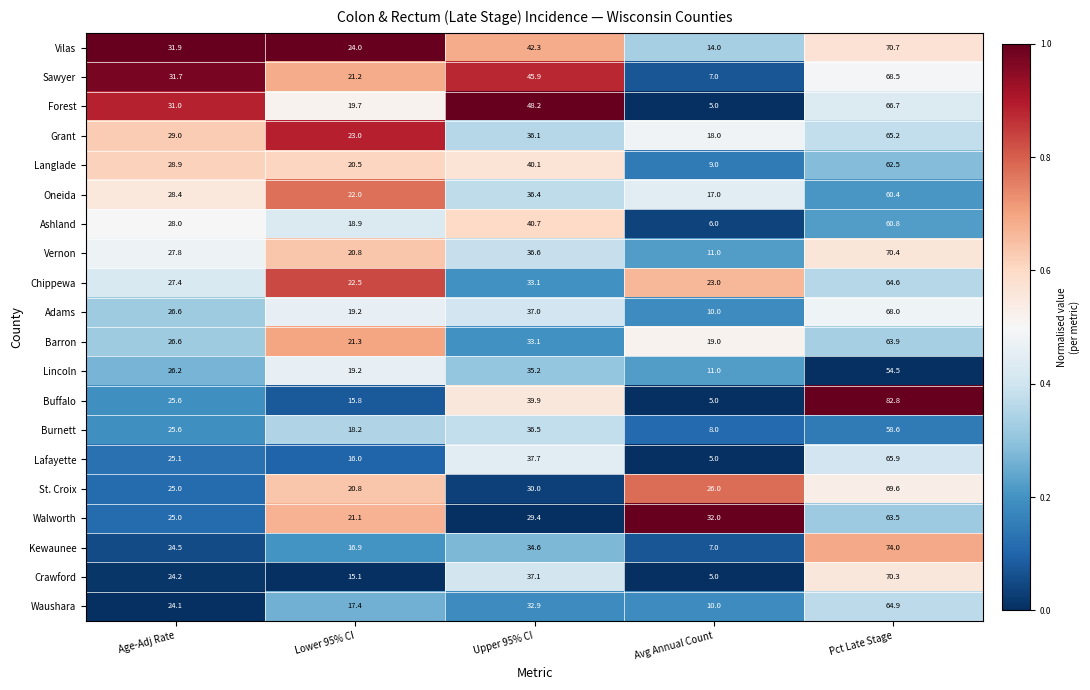

What is the difference between the Crawford values at Avg Annual Count and Pct Late Stage?

65.3